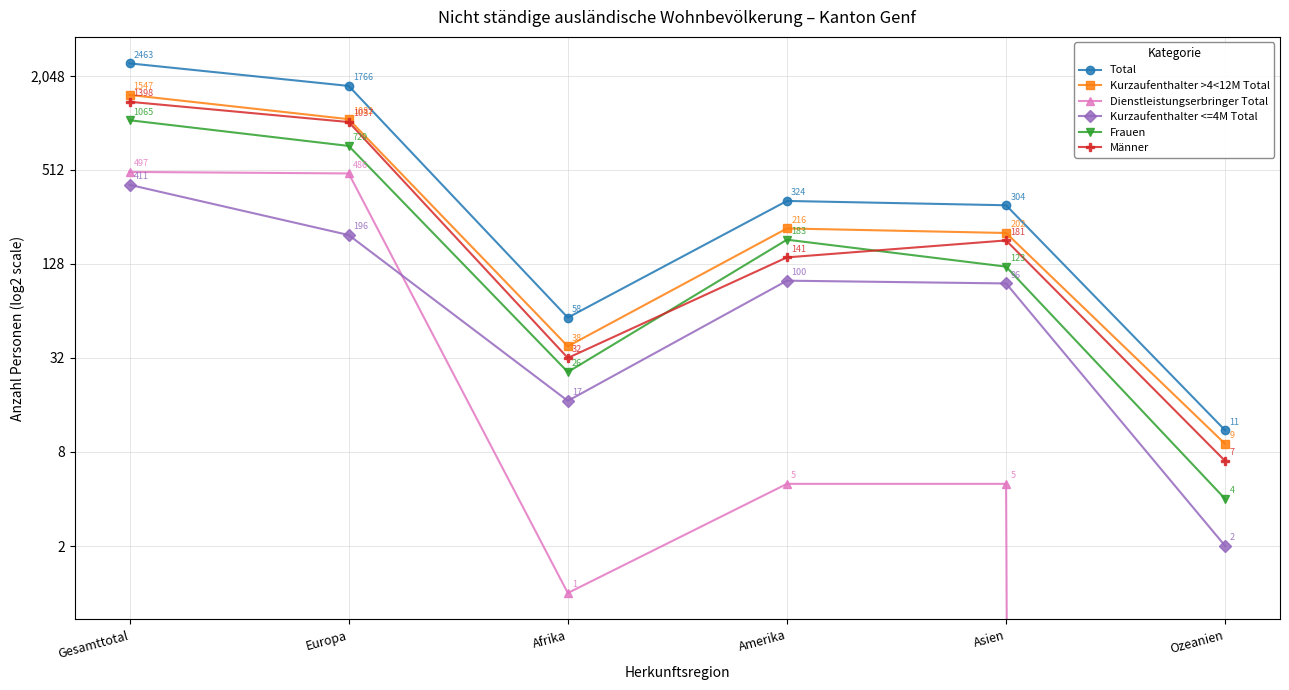

What is the lowest value of the Männer series?

7